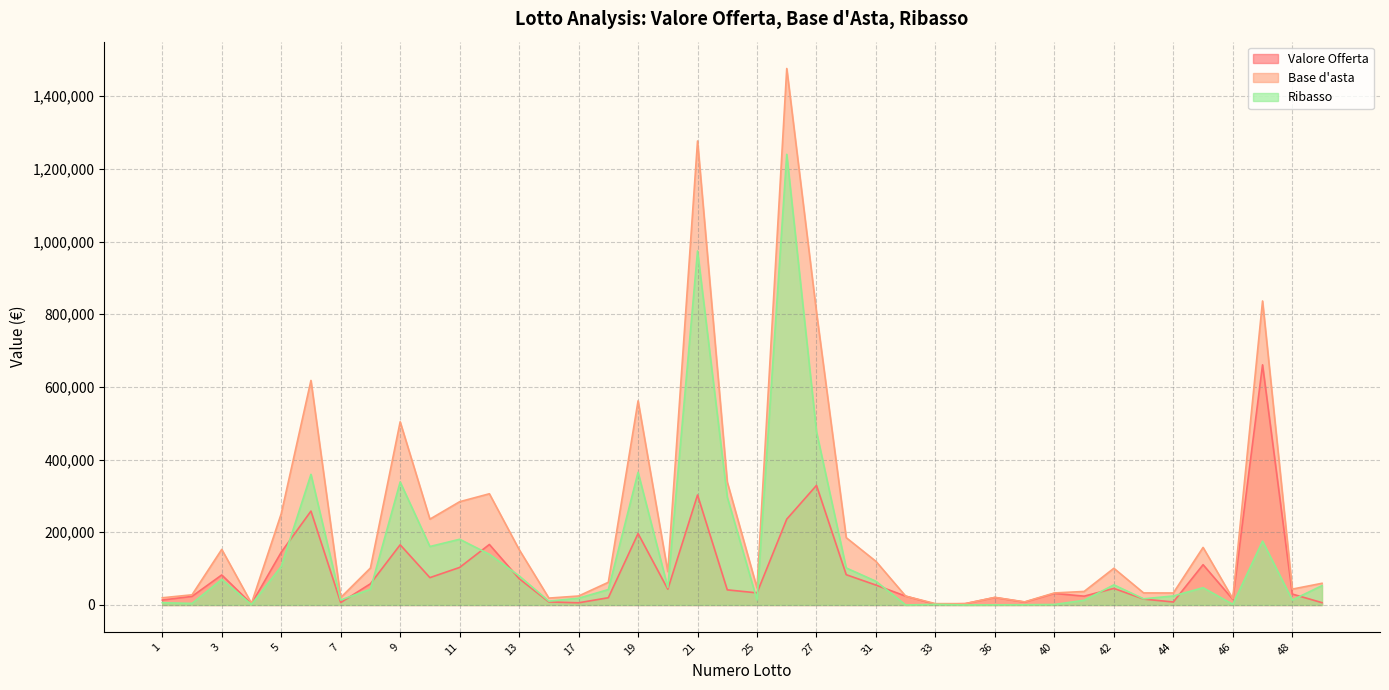

True or false: Base d'asta has a value of 161086.8 at 42.

False